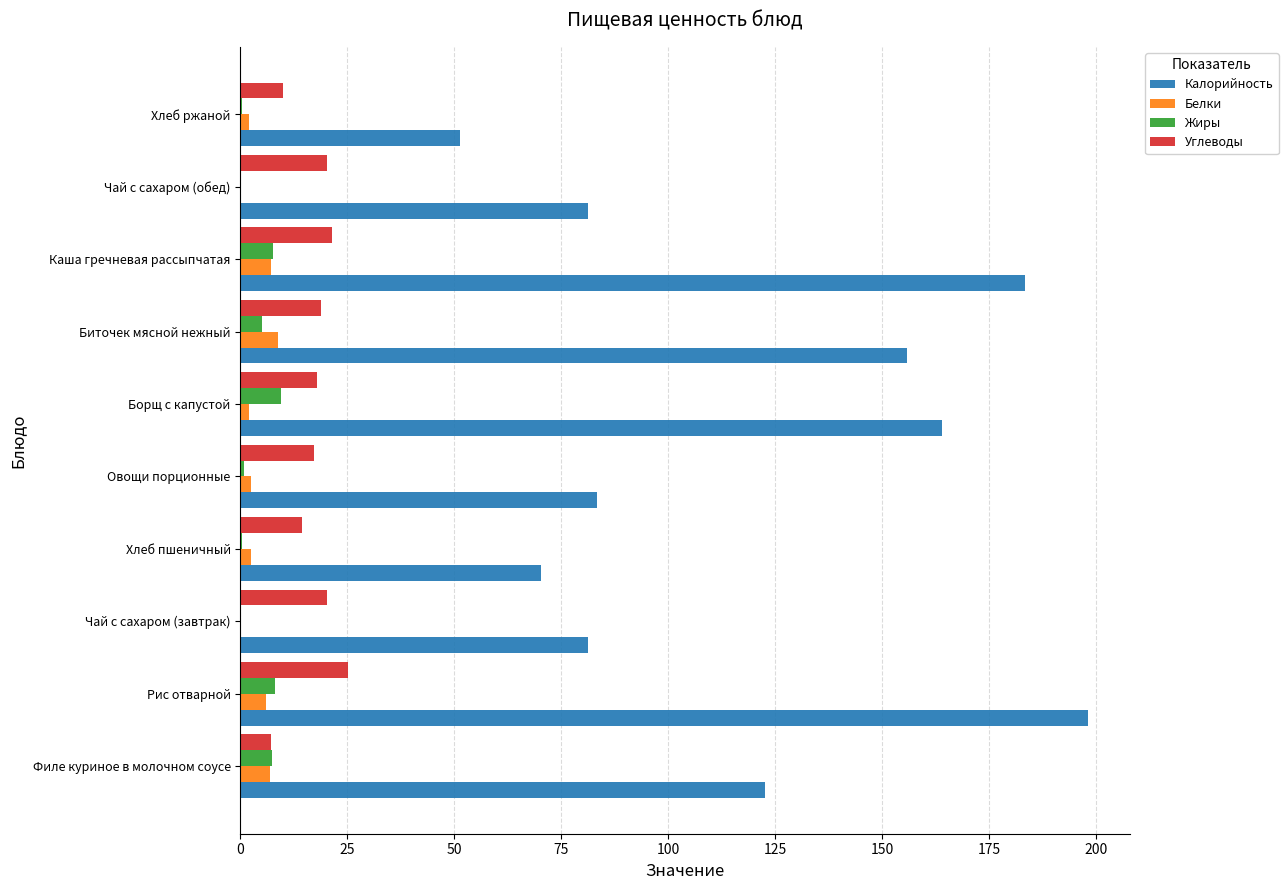

What is the sum of all Жиры values?

39.2